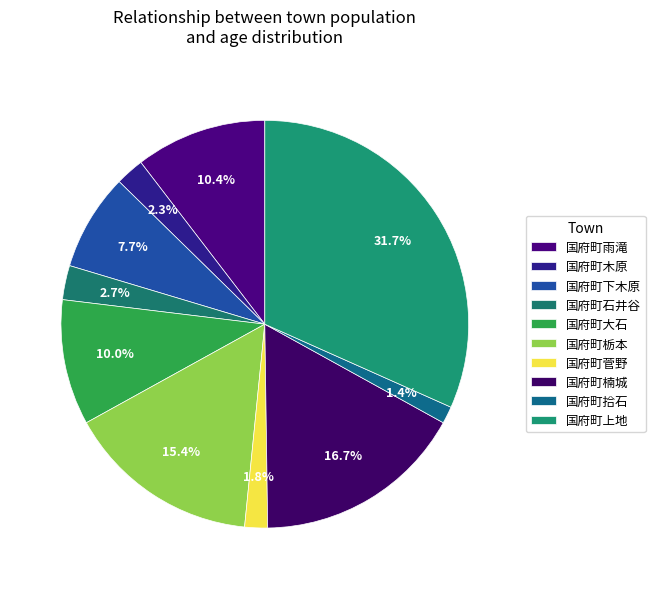

Which slice is the largest?

国府町上地